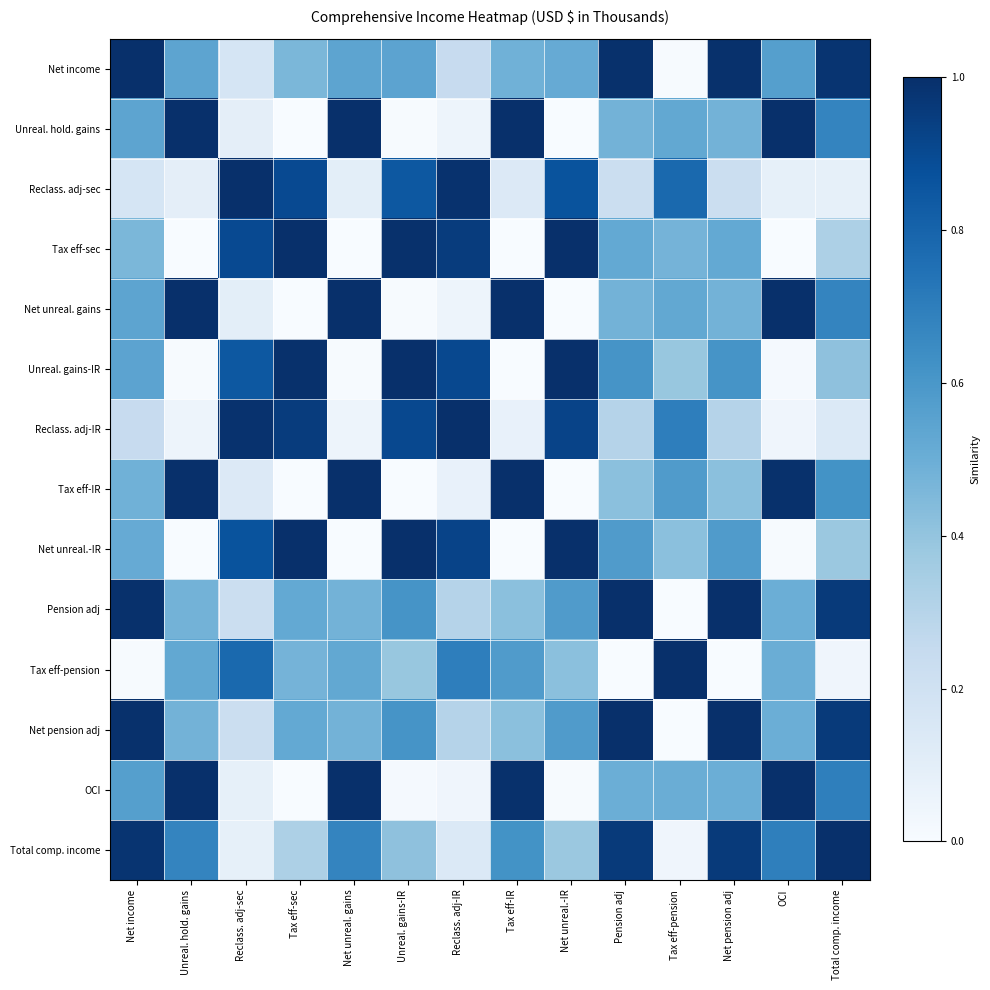

Which series changed the most between Tax eff-pension and Net pension adj?

Pension adj